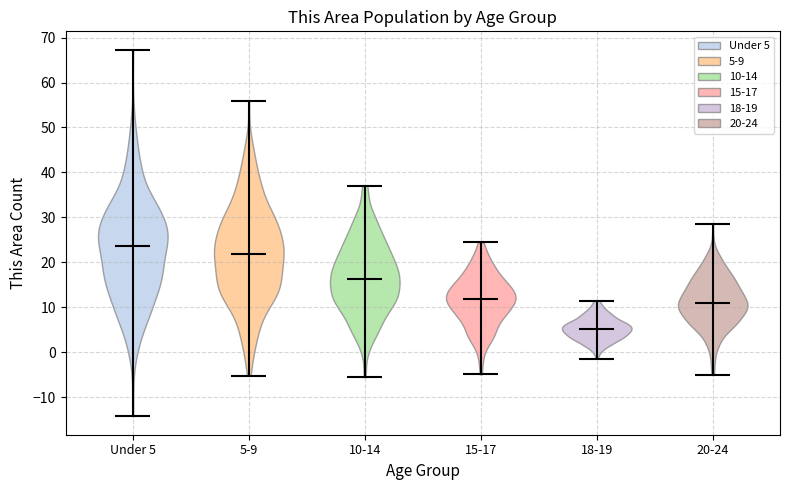

Reading left to right, read every violin against the y-axis: where its median line is, and the lowest and highest points it reaches. The values are not printed on the chart, so give them approximately, as read against the axis.

Under 5: median line 24, lowest point -14, highest point 67
5-9: median line 22, lowest point -5, highest point 56
10-14: median line 16, lowest point -6, highest point 37
15-17: median line 12, lowest point -5, highest point 24
18-19: median line 5, lowest point -1, highest point 12
20-24: median line 11, lowest point -5, highest point 29